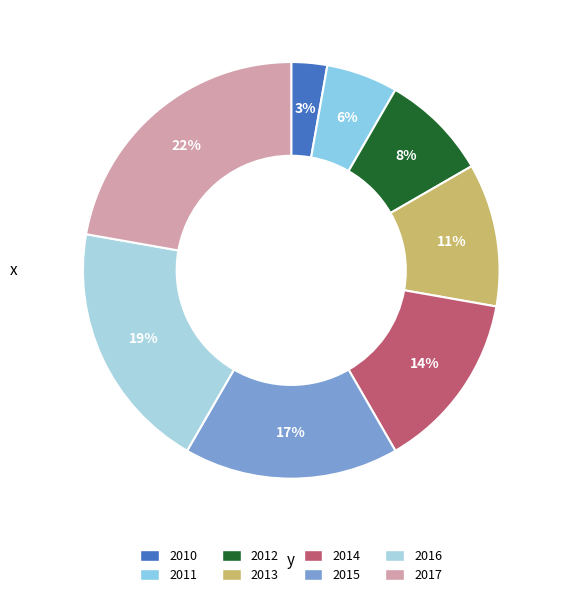

How many segments does this pie chart have?

8